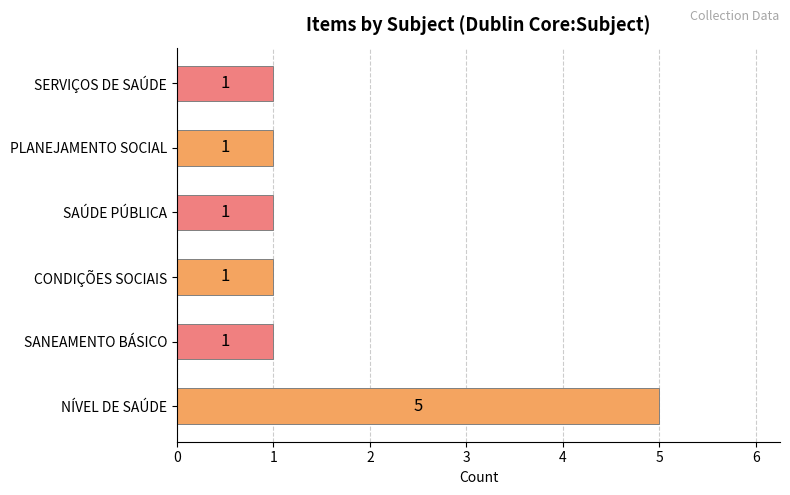

Reading bottom to top, transcribe all the data shown in this chart.

5	1	1	1	1	1